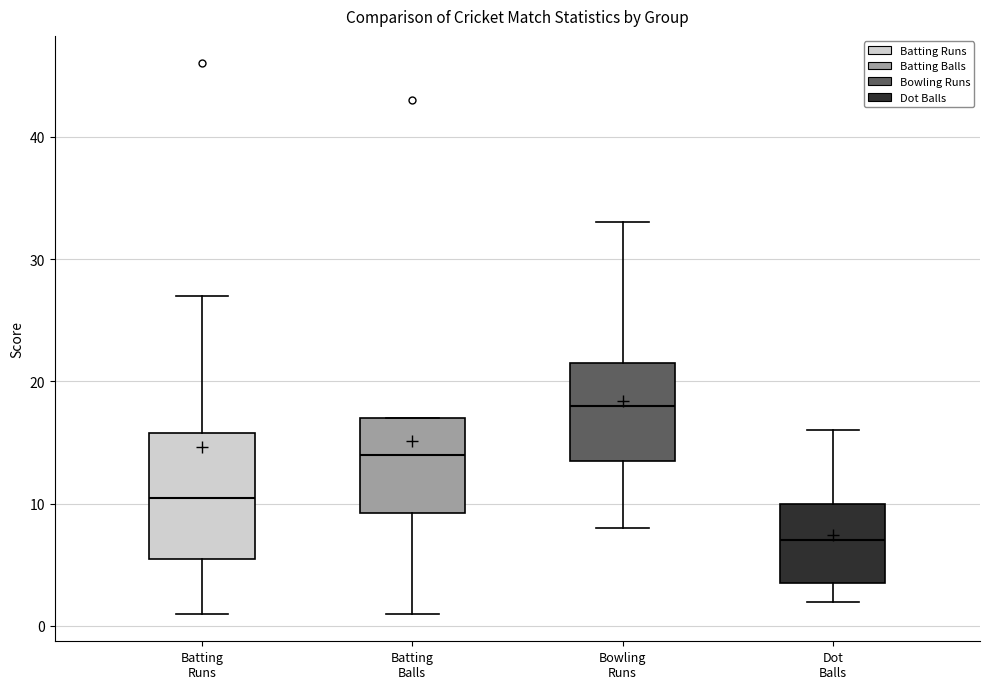

Reading left to right, transcribe this box plot: for each box, give where its median line is, the range the box spans, and where its two whiskers end, as read against the y-axis. The values are not printed on the chart, so give them approximately, as read against the axis.

Batting Runs: median 11, box 6 to 16, whiskers 1 to 27
Batting Balls: median 14, box 9 to 17, whiskers 1 to 17
Bowling Runs: median 18, box 14 to 22, whiskers 8 to 33
Dot Balls: median 7, box 4 to 10, whiskers 2 to 16